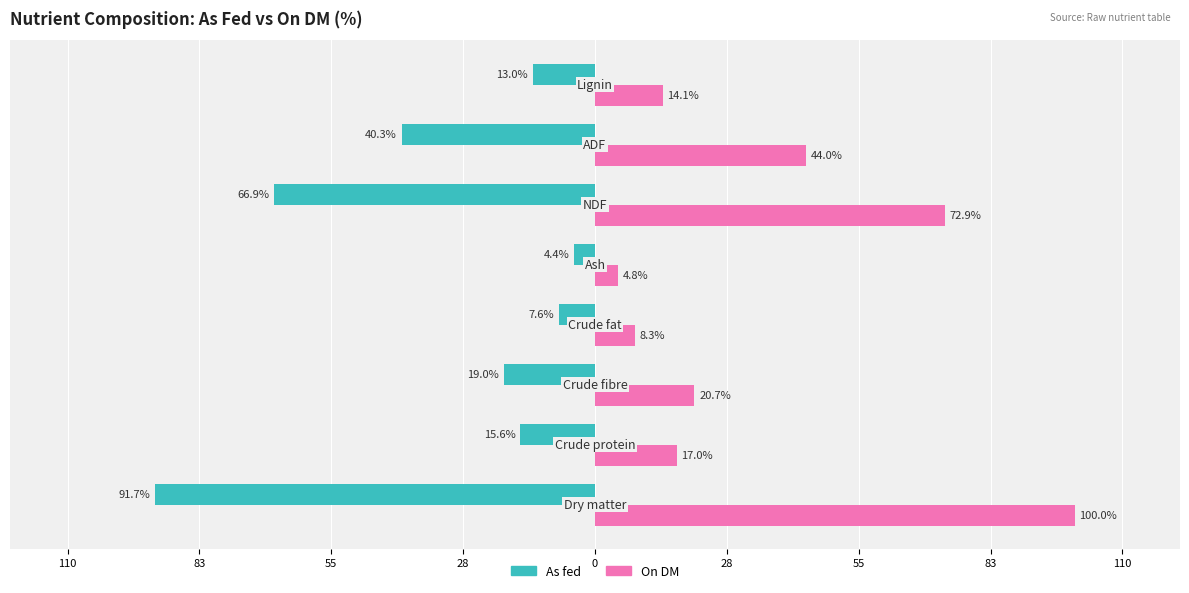

What are all the series names shown in the legend?

As fed, On DM